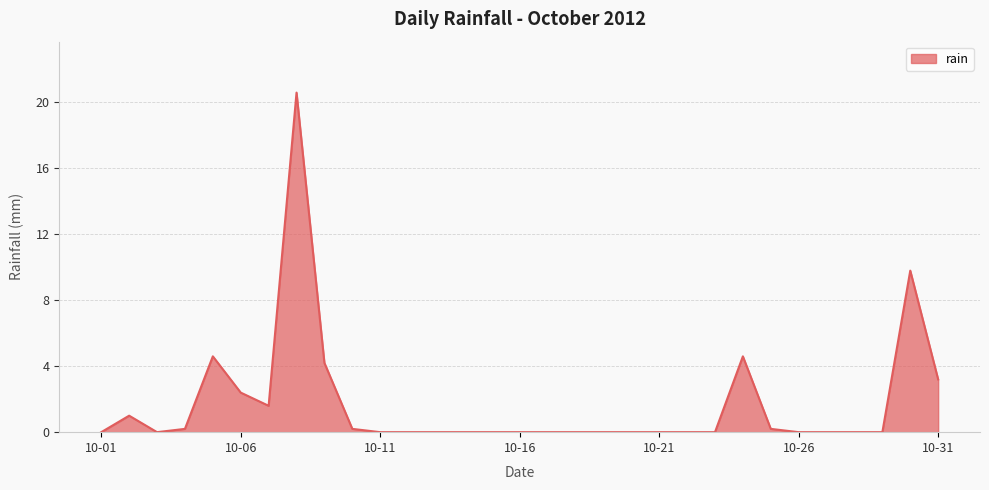

What is the maximum value shown in the chart?

20.6